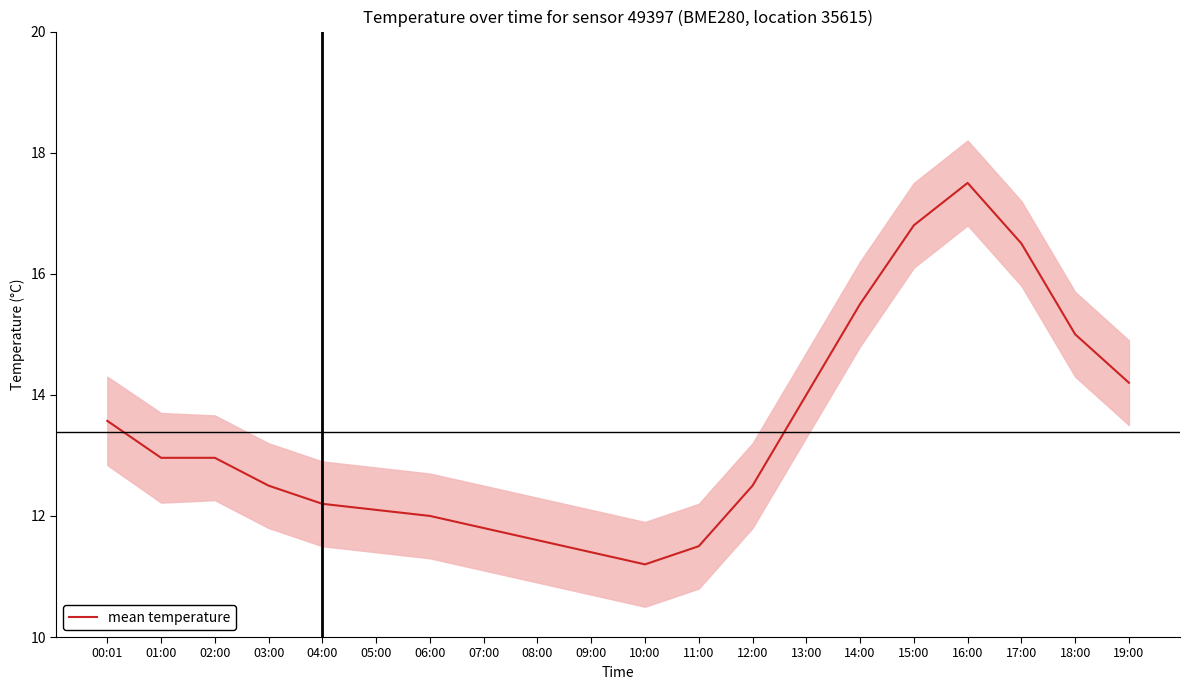

What is the sum of the values at 09:00 and 04:00?

23.6